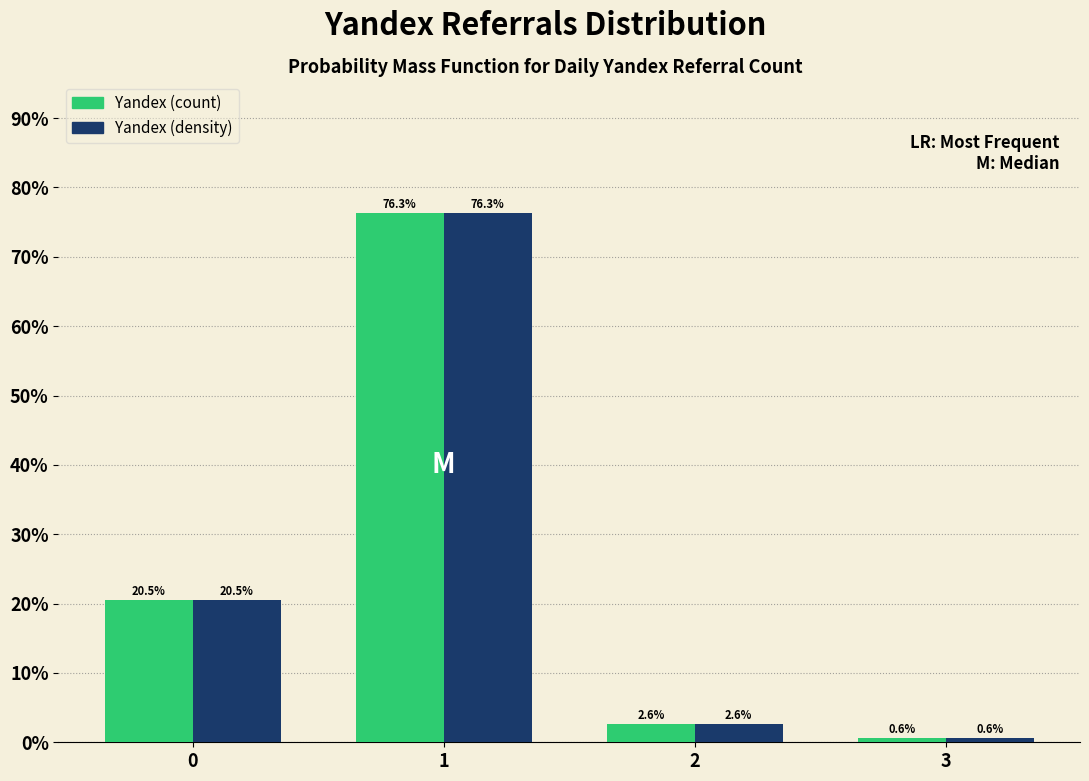

Reading left to right, list all the values displayed in this chart.

Yandex (count): 0=20.5	1=76.3	2=2.6	3=0.6
Yandex (density): 0=20.5	1=76.3	2=2.6	3=0.6